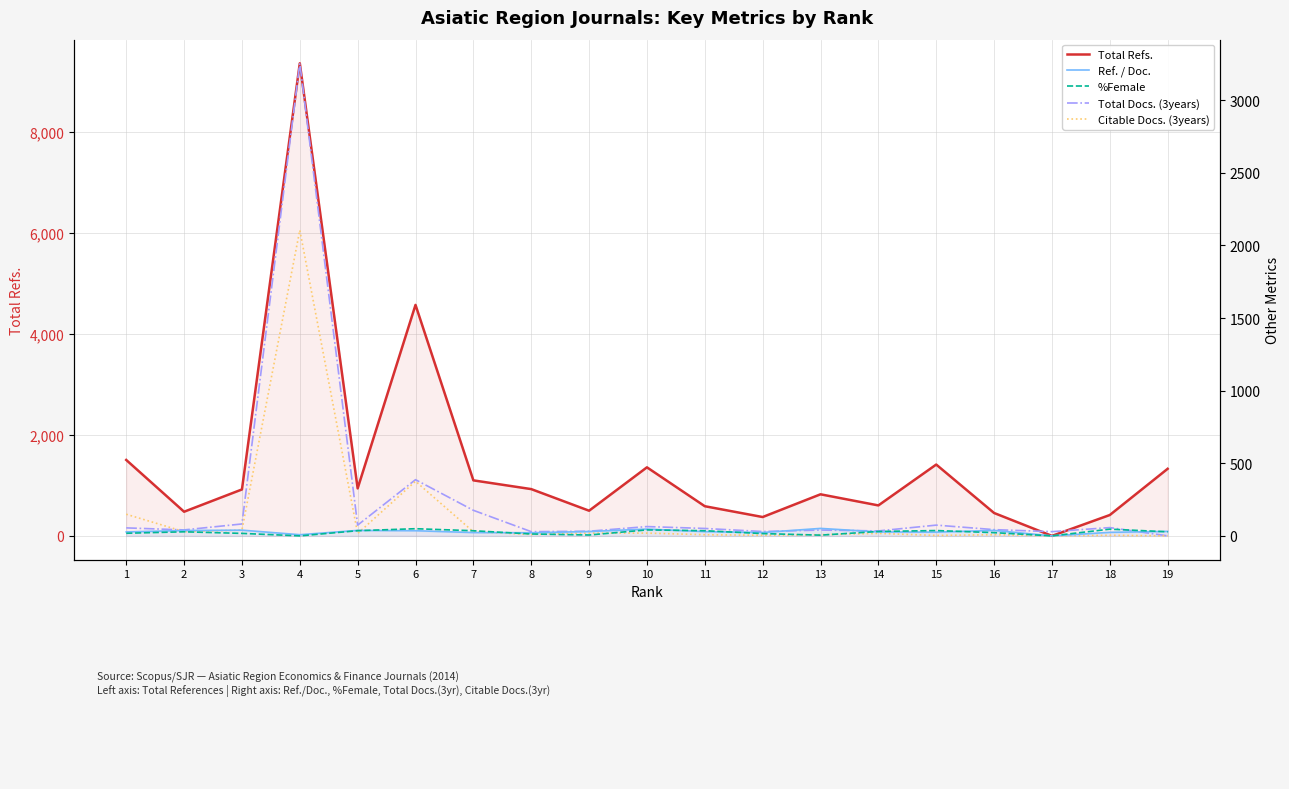

What is the approximate value of Total Refs. at 6?

4573.0